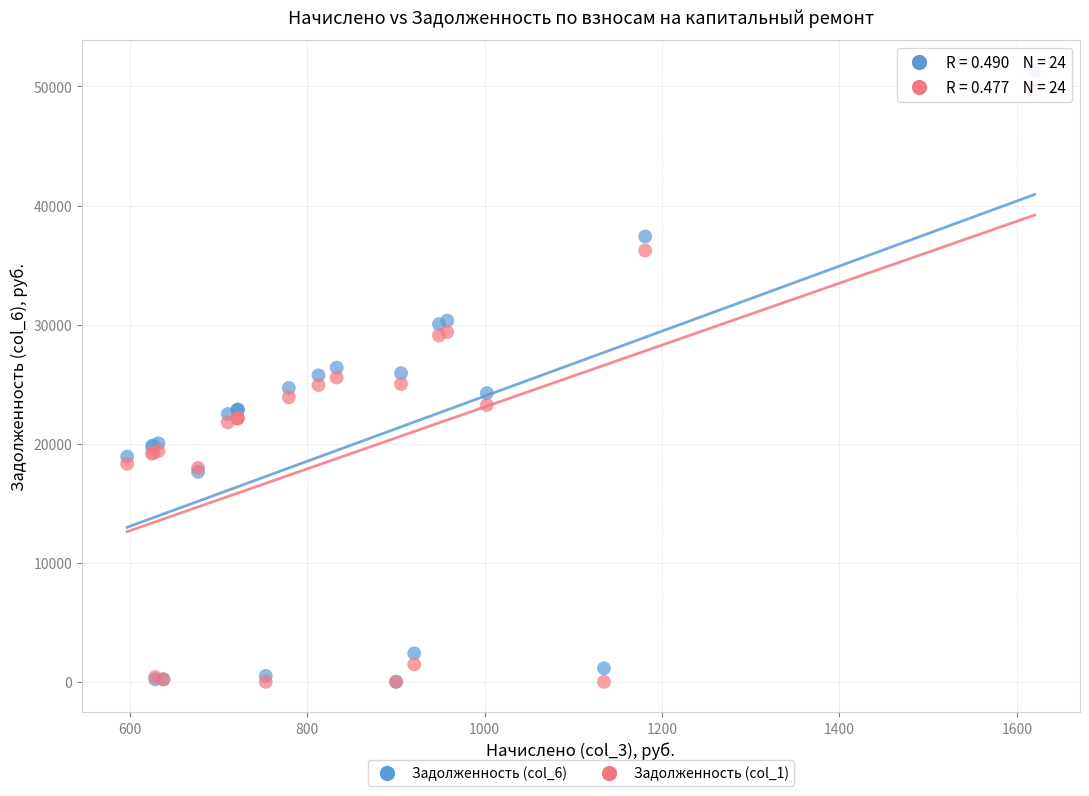

What are all the series names shown in the legend?

Задолженность (col_6), Задолженность (col_1)